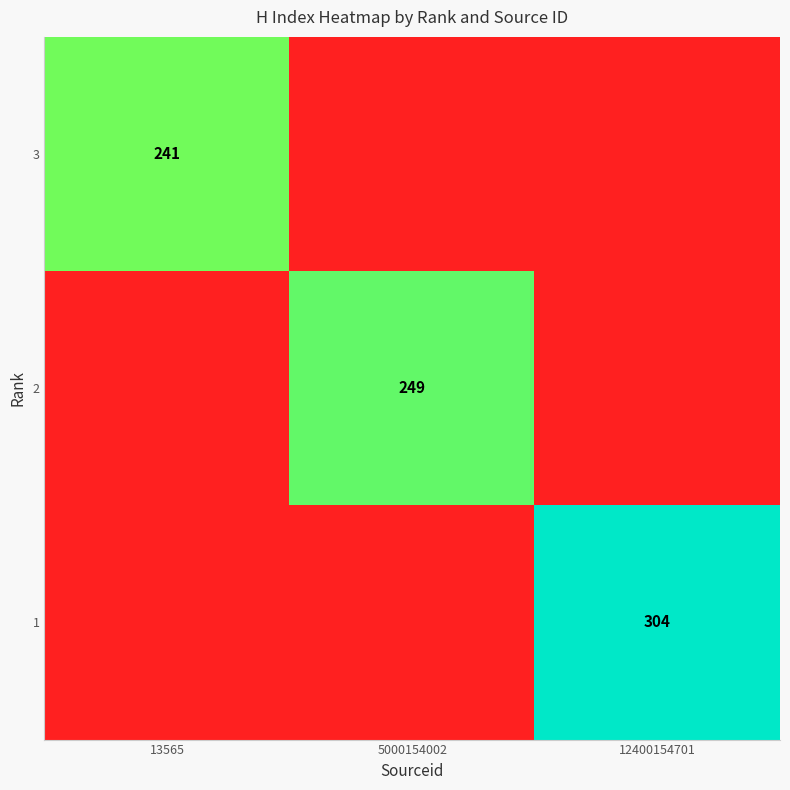

True or false: 3 has a value of 241 at 13565.

True